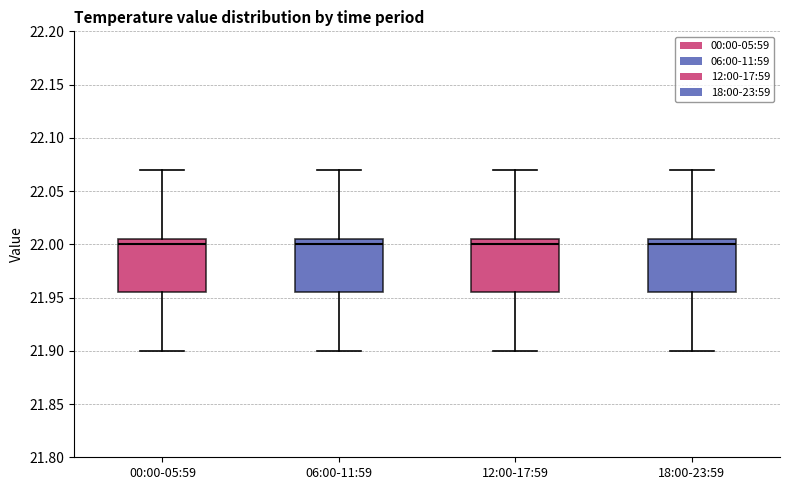

Where is the lower edge of the box for 18:00-23:59 on the y-axis? The values are not printed on the chart, so give them approximately, as read against the axis.

21.955